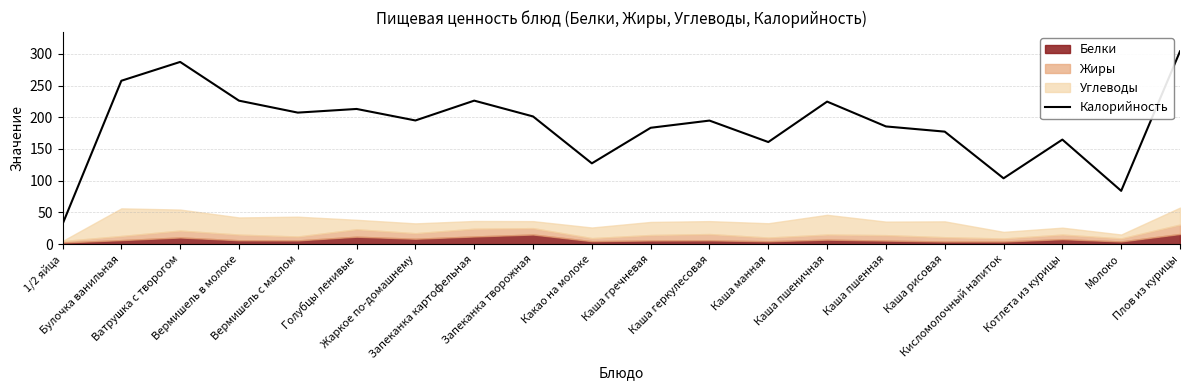

What value does the data have at Каша геркулесовая?

194.8